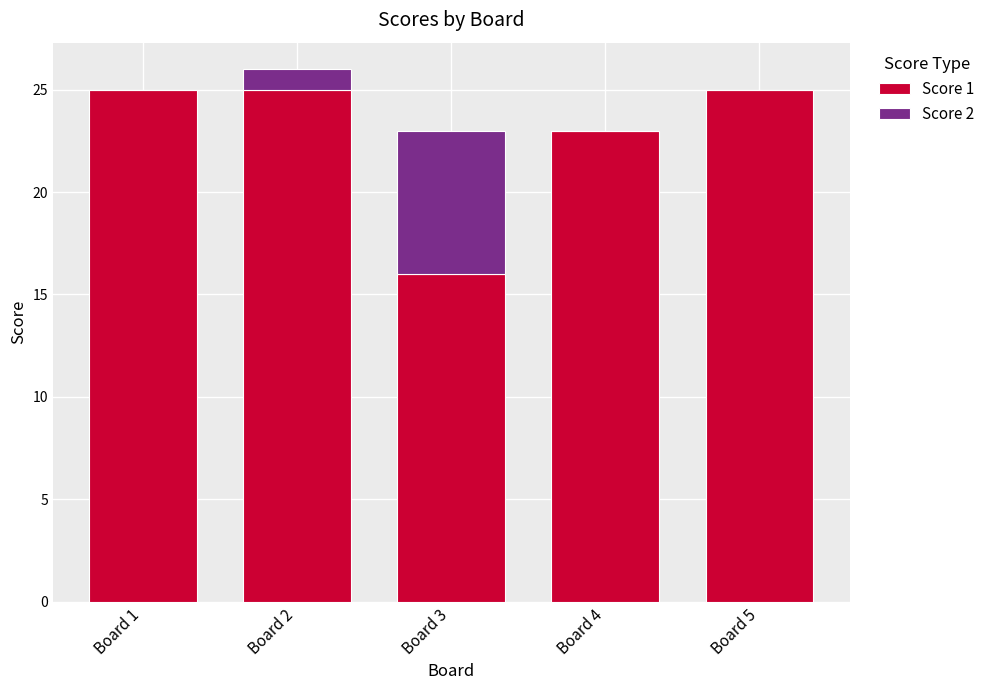

What are all the series names shown in the legend?

Score 1, Score 2